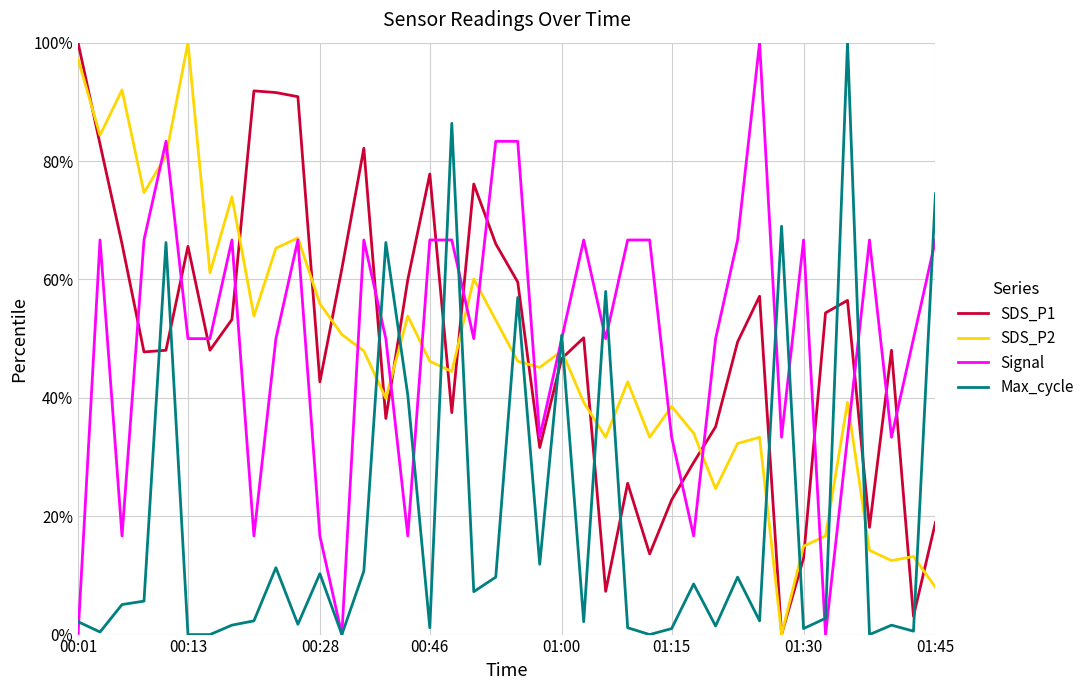

What is the maximum value shown in the chart?

100.0